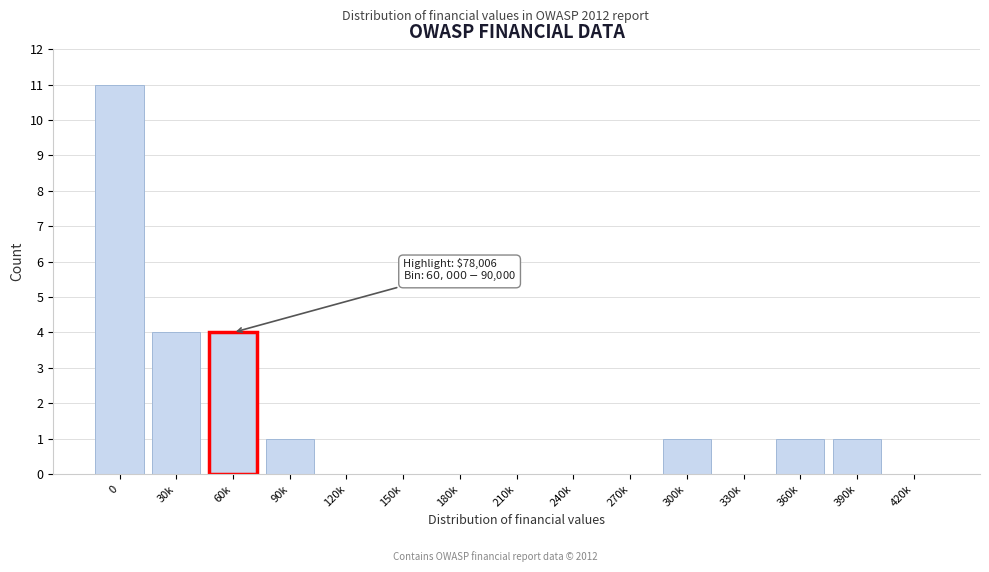

Reading right to left, extract all data points from this chart.

420k=0	390k=1	360k=1	330k=0	300k=1	270k=0	240k=0	210k=0	180k=0	150k=0	120k=0	90k=1	60k=4	30k=4	0=11